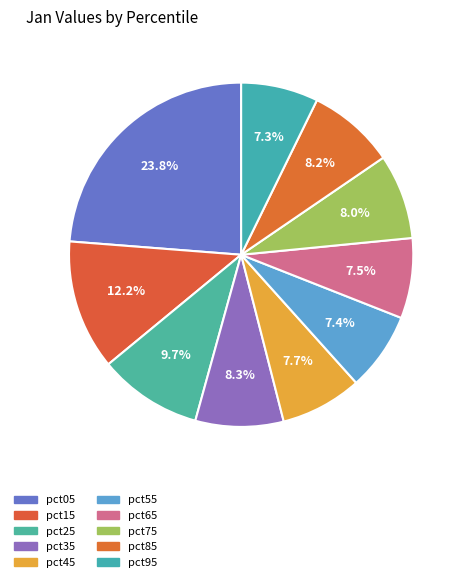

Count the number of slices in the pie.

10